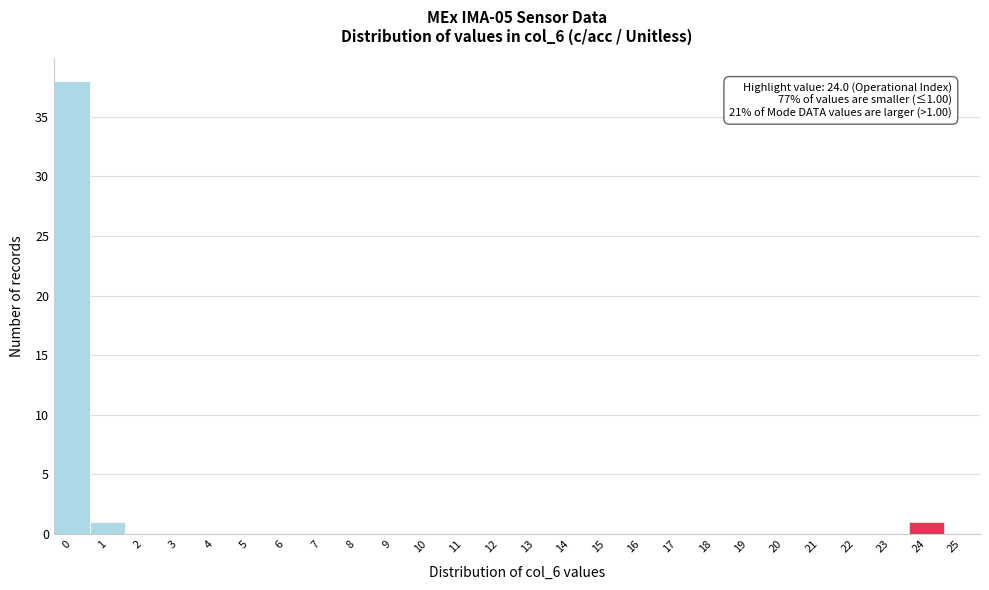

Over which range of the x-axis is the bar tallest?

-0.5 to 0.5